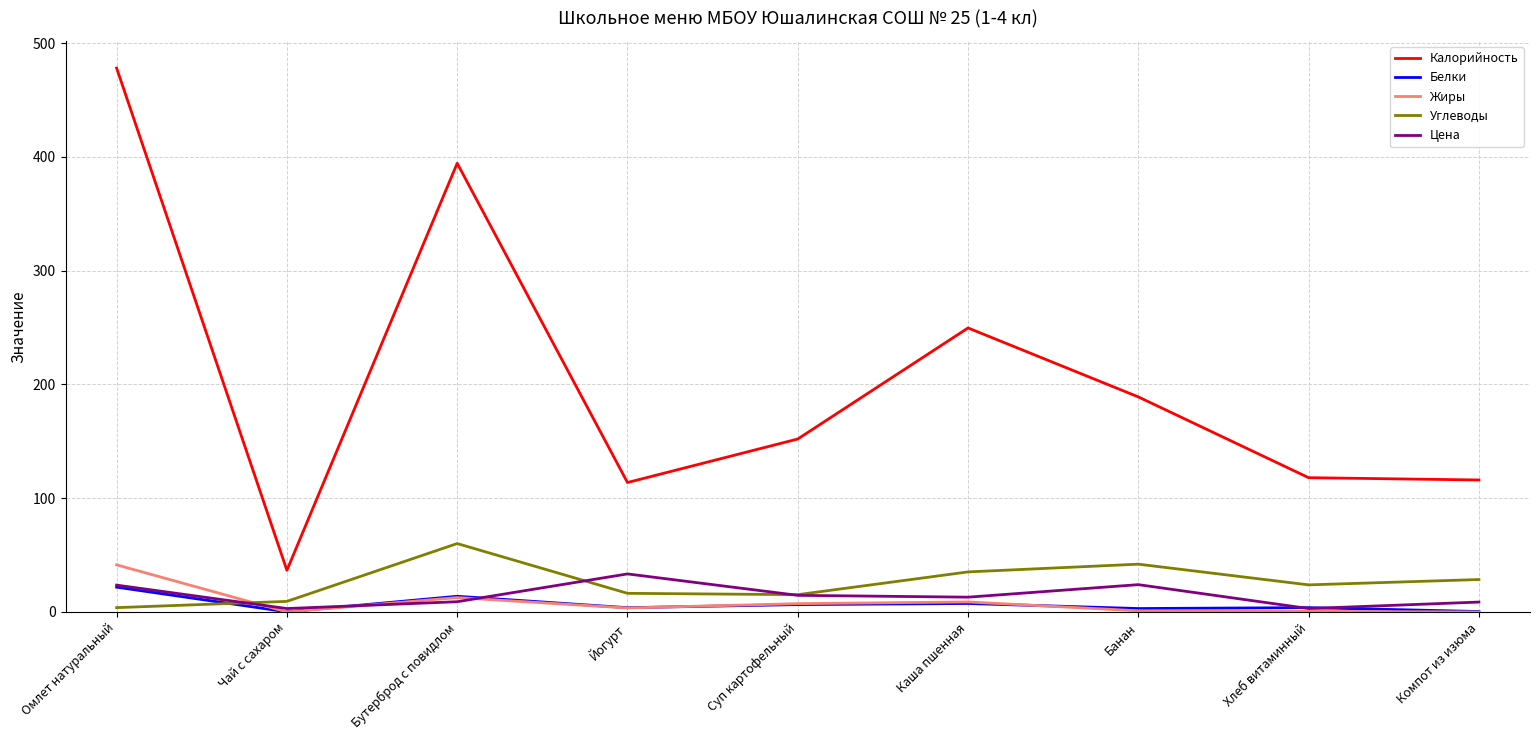

In Белки, how many points are lower than both neighbors (excluding endpoints)?

3